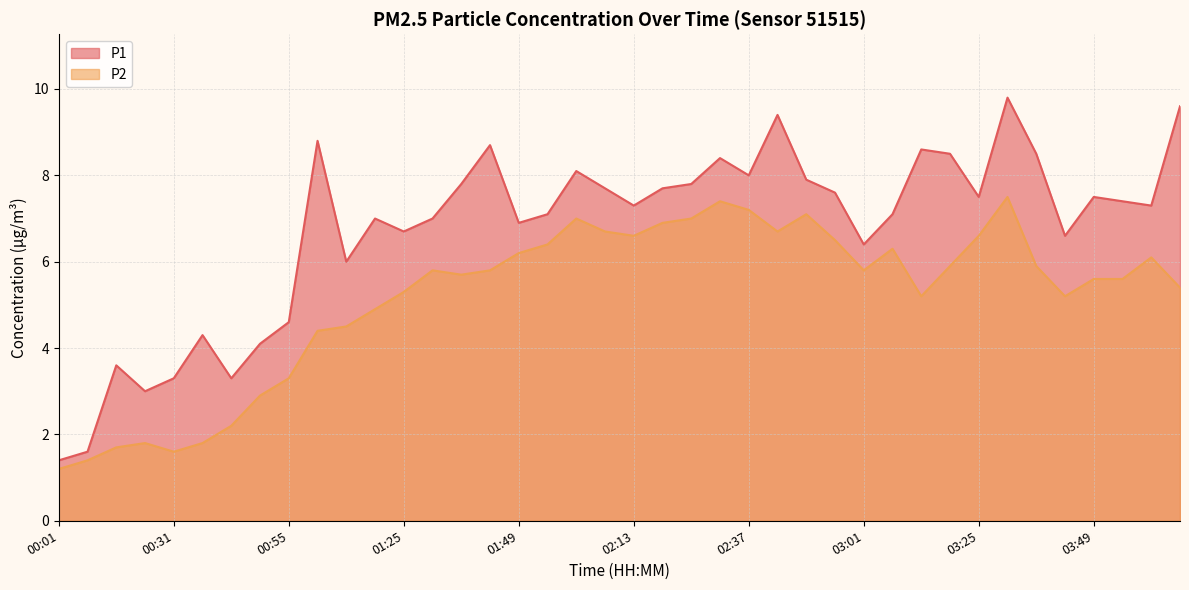

What is the difference between the maximum and second lowest values in the P1 series?

8.2